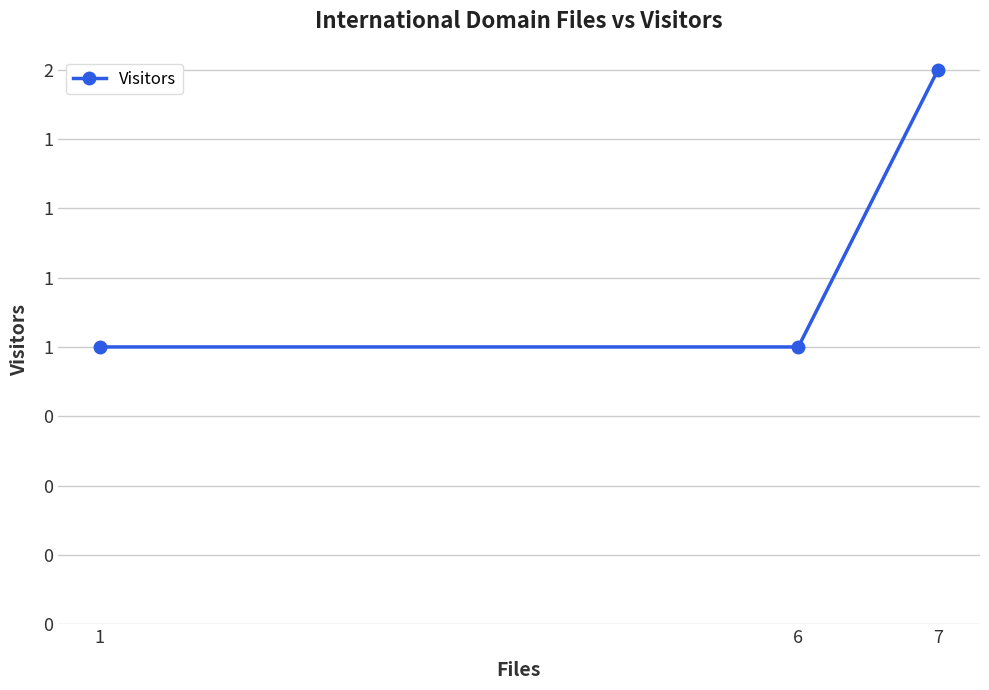

Does the chart have visible grid lines?

Yes